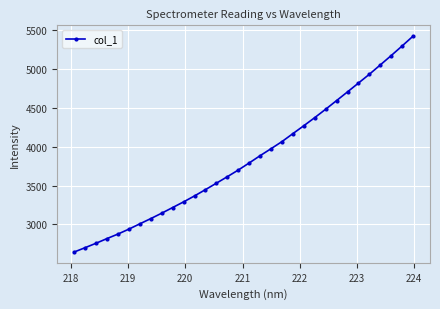

What is the difference between the maximum and minimum values?

2770.3